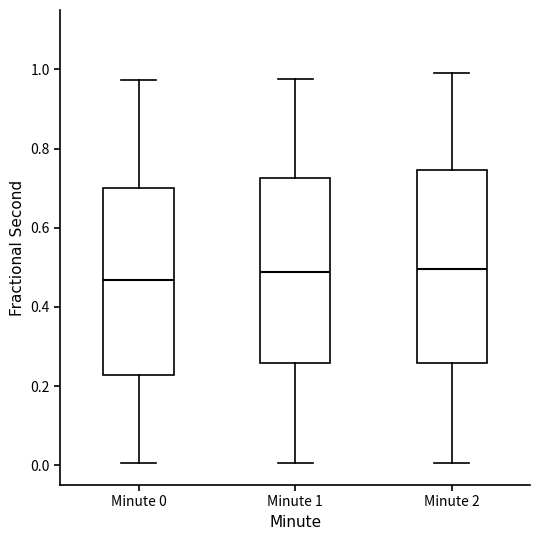

Reading left to right, read every box against the y-axis: the position of its median line, the range the box covers, and the ends of its whiskers. The values are not printed on the chart, so give them approximately, as read against the axis.

Minute 0: median 0.46, box 0.22 to 0.70, whiskers 0.00 to 0.98
Minute 1: median 0.48, box 0.26 to 0.72, whiskers 0.00 to 0.98
Minute 2: median 0.50, box 0.26 to 0.74, whiskers 0.00 to 0.98